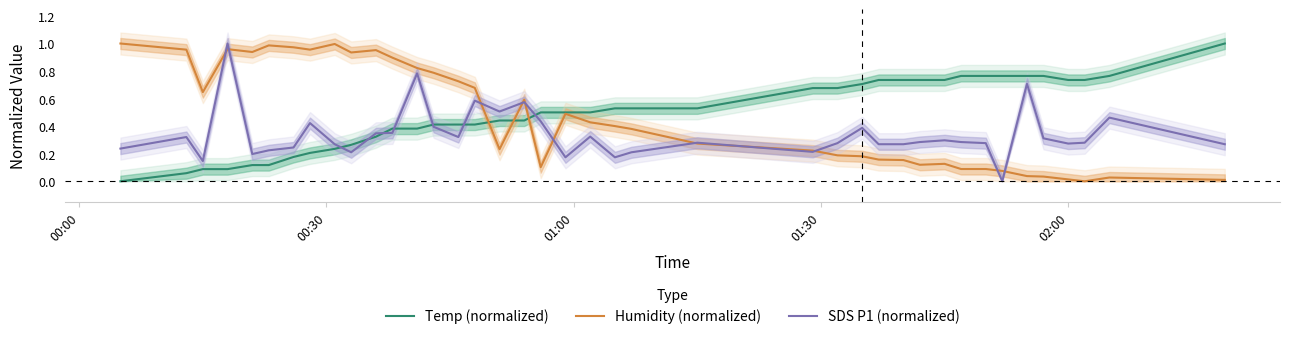

List the series in order of their peak value, highest first.

Temp (normalized), Humidity (normalized), SDS P1 (normalized)